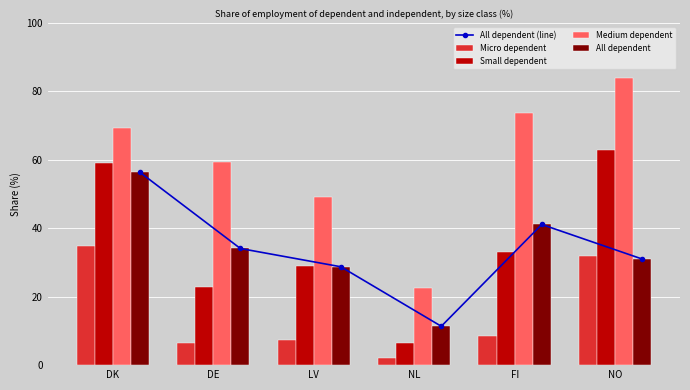

What is the highest value of the Medium dependent series?

84.0